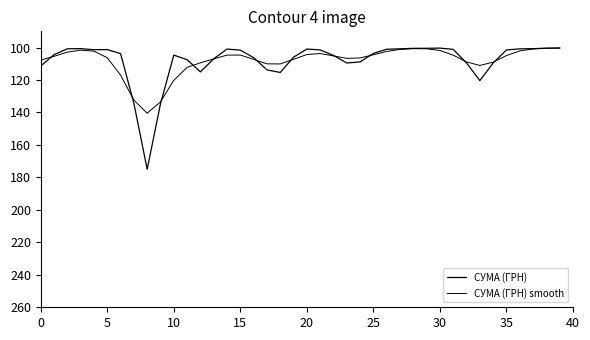

Rank the series by their maximum value, from highest to lowest.

СУМА (ГРН), СУМА (ГРН) smooth